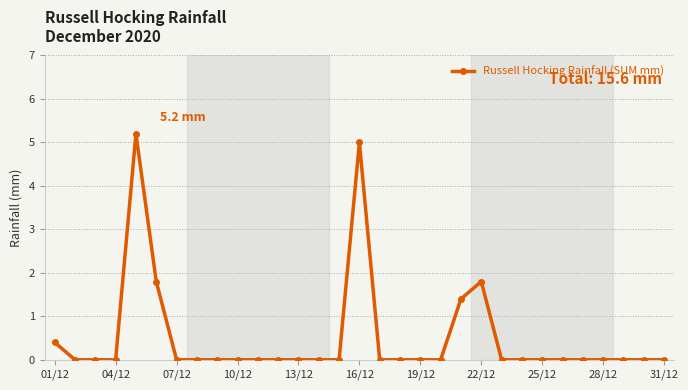

What is the sum of all values?

15.6